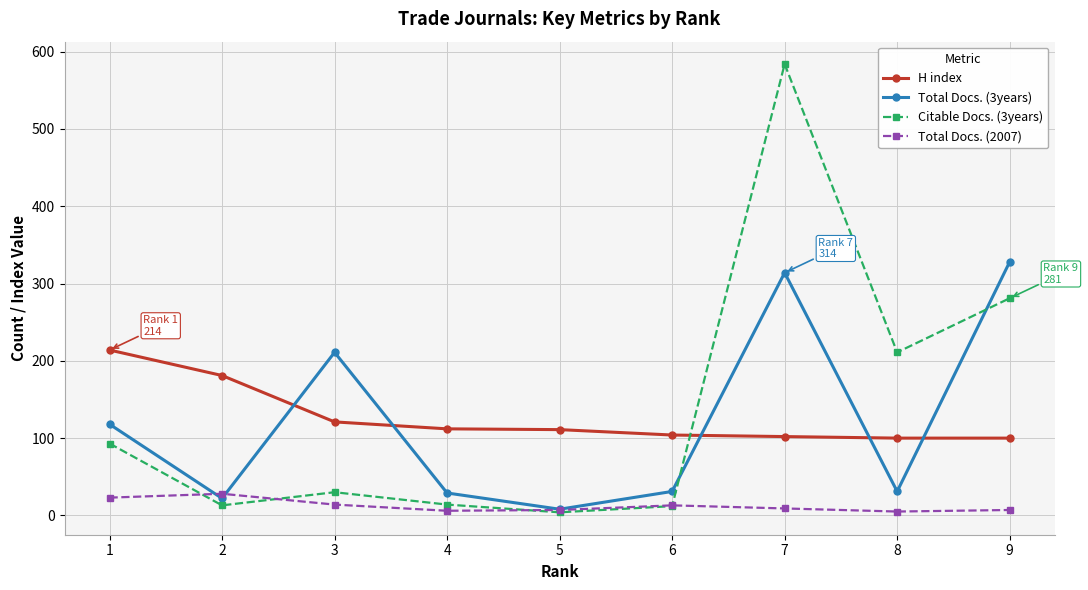

What is the difference between the highest and lowest values at 5?

107